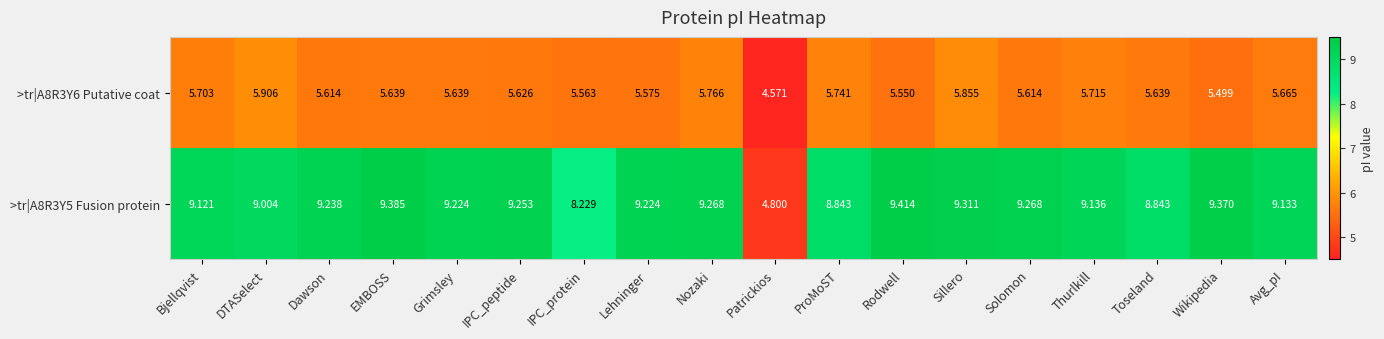

At which category is the sum across all series the highest?

Sillero